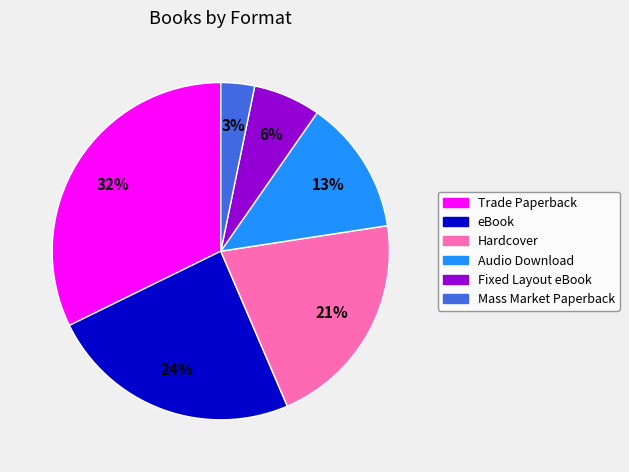

Which slice is the largest?

Trade Paperback